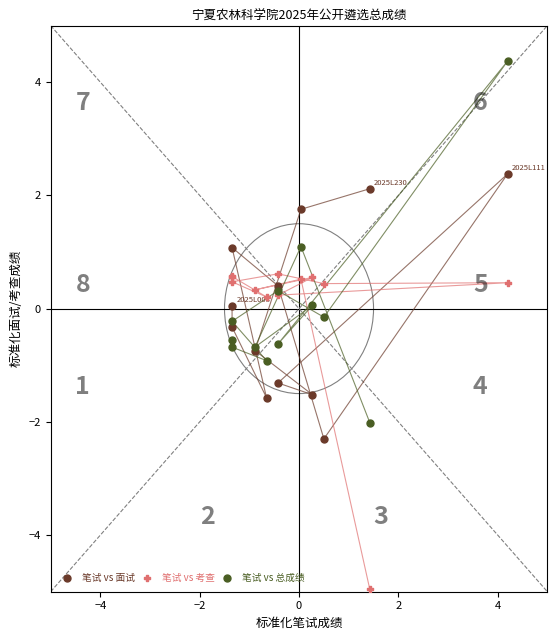

Which series reaches the maximum Y coordinate?

笔试 vs 总成绩